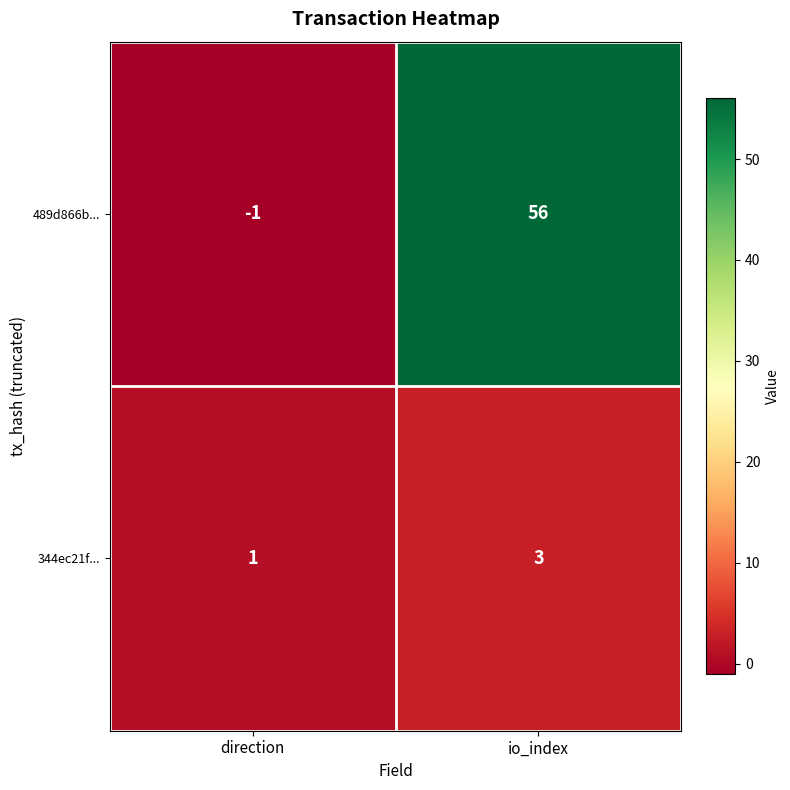

What is the greatest value displayed?

56